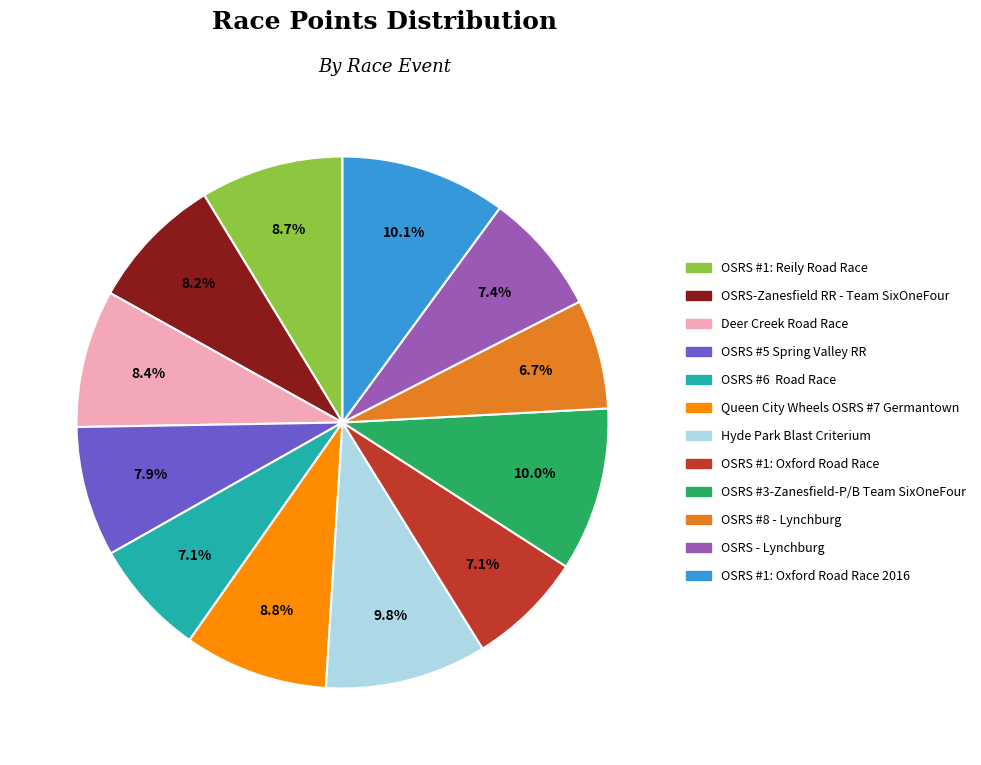

Does any single category account for the majority?

No